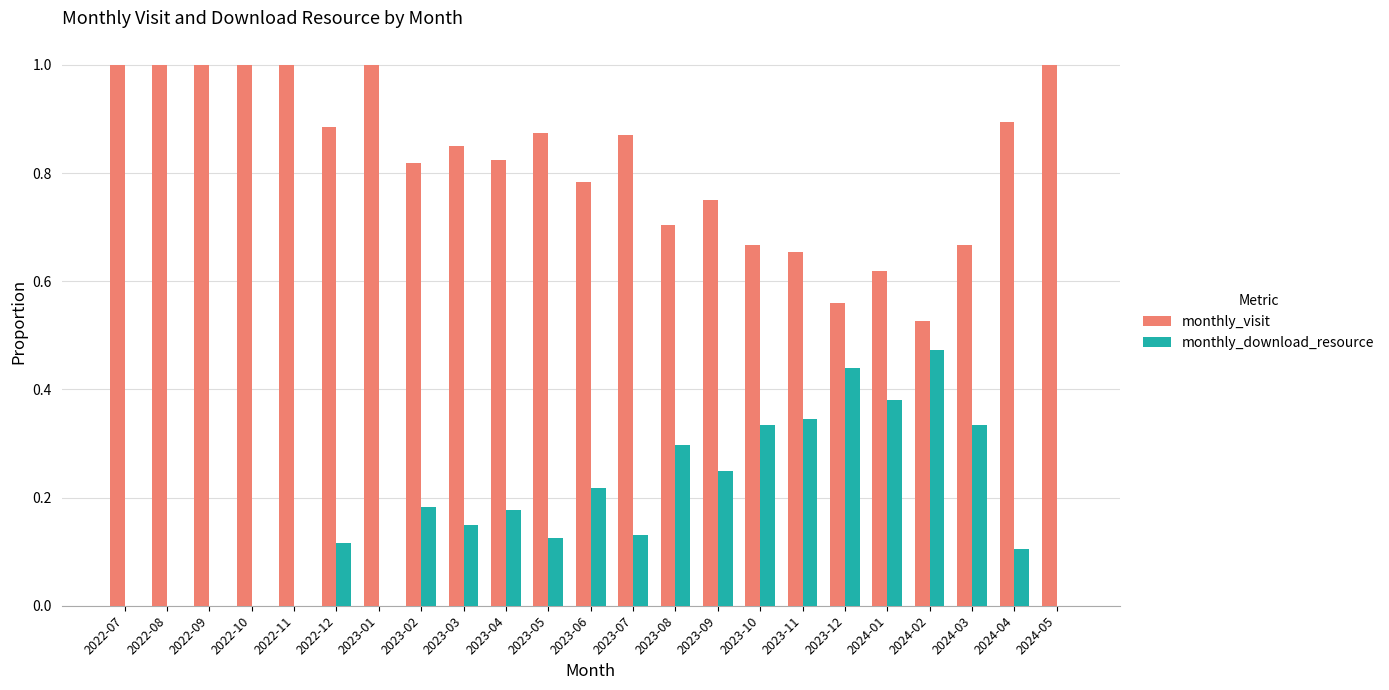

What is the sum of all monthly_visit values?

18.9